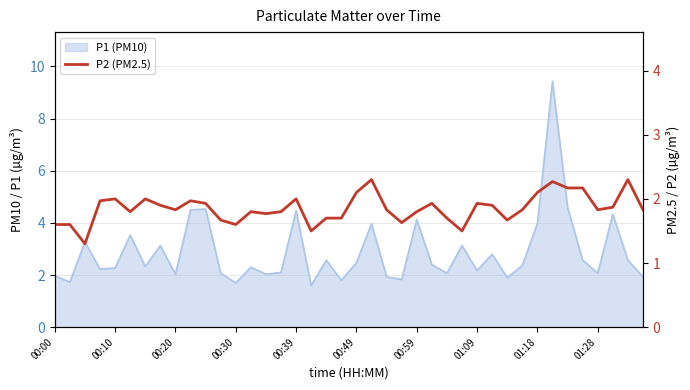

What is the sum of the values at 27 and 11?

3.2